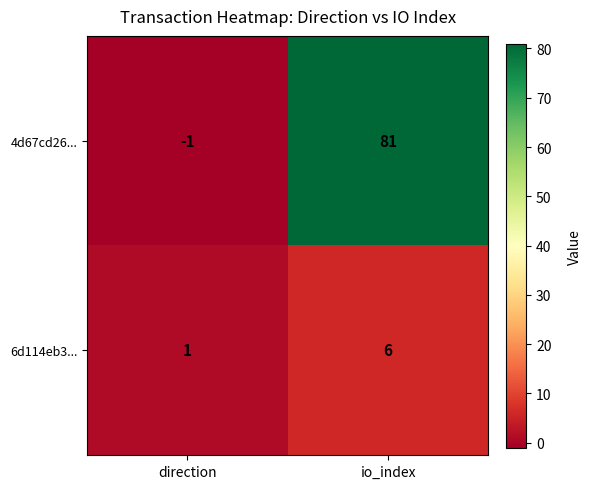

Which series has the widest spread of values?

4d67cd26...